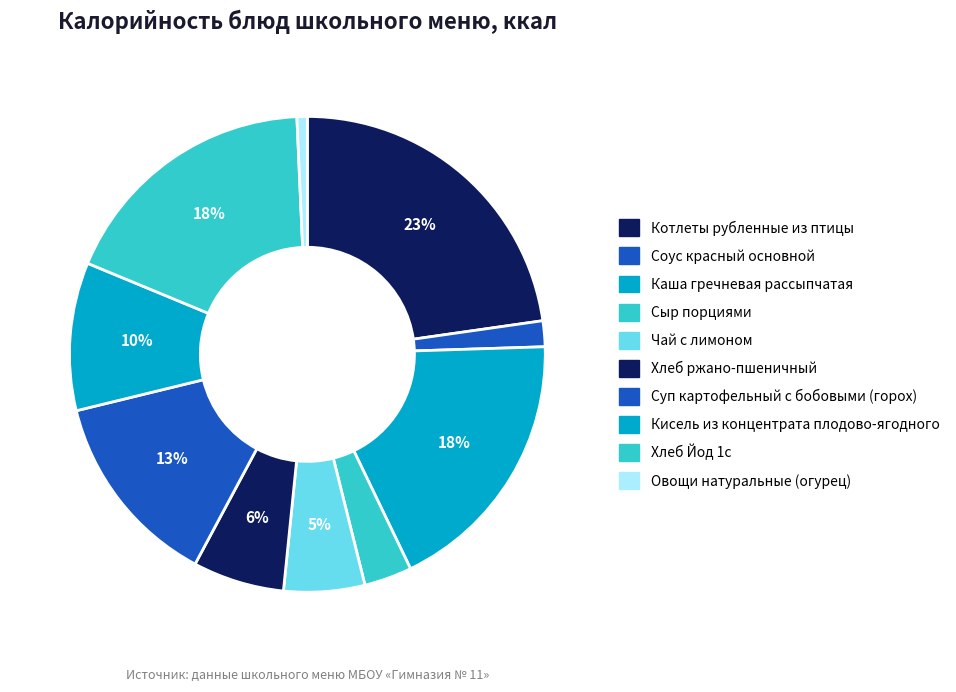

How many segments does this pie chart have?

10